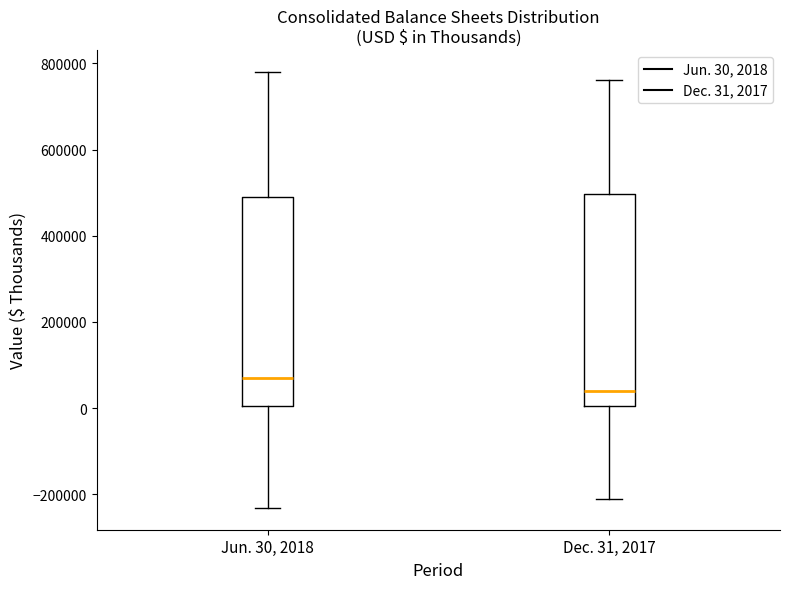

Reading left to right, transcribe this box plot: for each box, give where its median line is, the range the box spans, and where its two whiskers end, as read against the y-axis. The values are not printed on the chart, so give them approximately, as read against the axis.

Jun. 30, 2018: median 80000, box 0 to 480000, whiskers -240000 to 780000
Dec. 31, 2017: median 40000, box 0 to 500000, whiskers -220000 to 760000